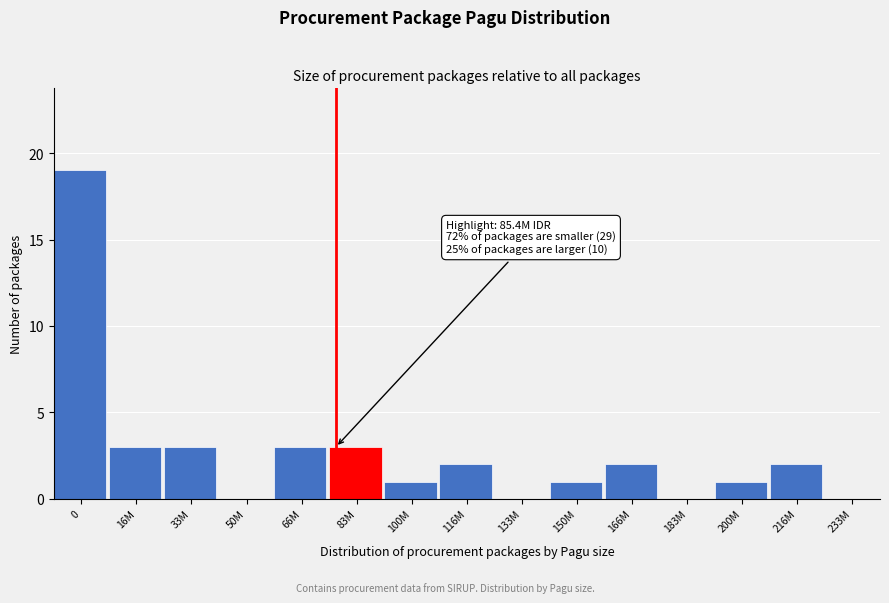

Reading left to right, list all the values displayed in this chart.

0=19	16M=3	33M=3	50M=0	66M=3	83M=3	100M=1	116M=2	133M=0	150M=1	166M=2	183M=0	200M=1	216M=2	233M=0